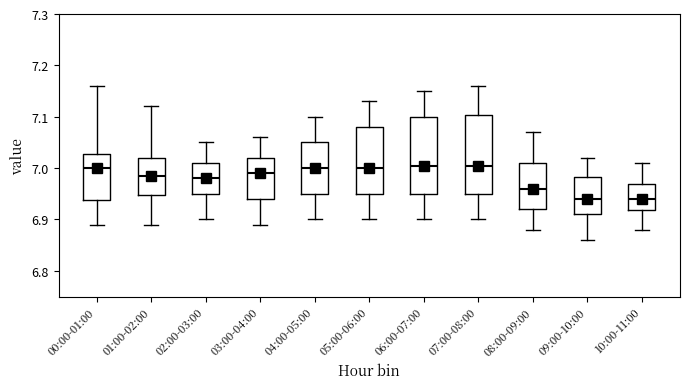

Reading left to right, transcribe this box plot: for each box, give where its median line is, the range the box spans, and where its two whiskers end, as read against the y-axis. The values are not printed on the chart, so give them approximately, as read against the axis.

00:00-01:00: median 7.00, box 6.94 to 7.03, whiskers 6.89 to 7.16
01:00-02:00: median 6.99, box 6.95 to 7.02, whiskers 6.89 to 7.12
02:00-03:00: median 6.98, box 6.95 to 7.01, whiskers 6.90 to 7.05
03:00-04:00: median 6.99, box 6.94 to 7.02, whiskers 6.89 to 7.06
04:00-05:00: median 7.00, box 6.95 to 7.05, whiskers 6.90 to 7.10
05:00-06:00: median 7.00, box 6.95 to 7.08, whiskers 6.90 to 7.13
06:00-07:00: median 7.01, box 6.95 to 7.10, whiskers 6.90 to 7.15
07:00-08:00: median 7.01, box 6.95 to 7.10, whiskers 6.90 to 7.16
08:00-09:00: median 6.96, box 6.92 to 7.01, whiskers 6.88 to 7.07
09:00-10:00: median 6.94, box 6.91 to 6.98, whiskers 6.86 to 7.02
10:00-11:00: median 6.94, box 6.92 to 6.97, whiskers 6.88 to 7.01